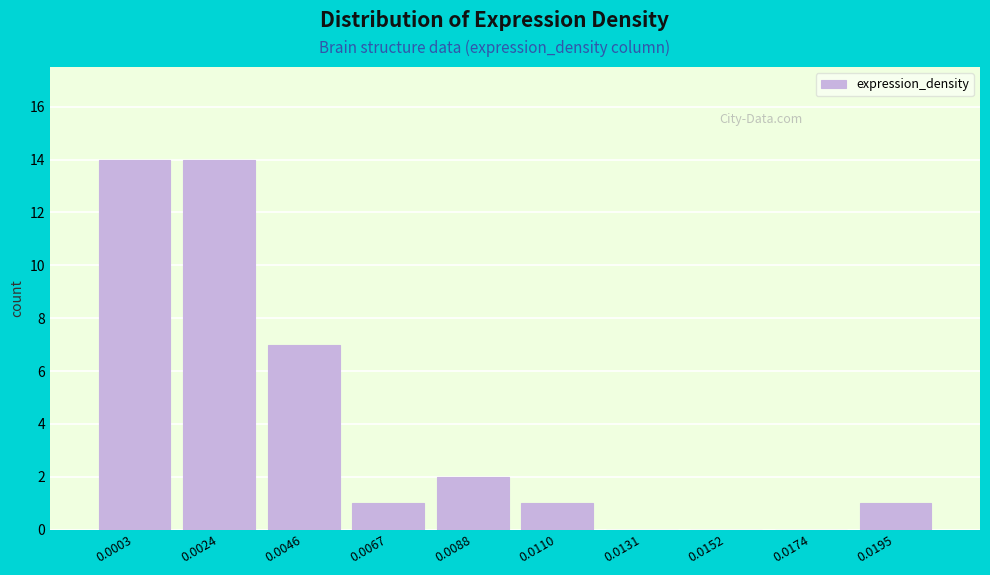

Reading left to right, extract all data points from this chart.

0.0003=14	0.0024=14	0.0046=7	0.0067=1	0.0088=2	0.0110=1	0.0131=0	0.0152=0	0.0174=0	0.0195=1